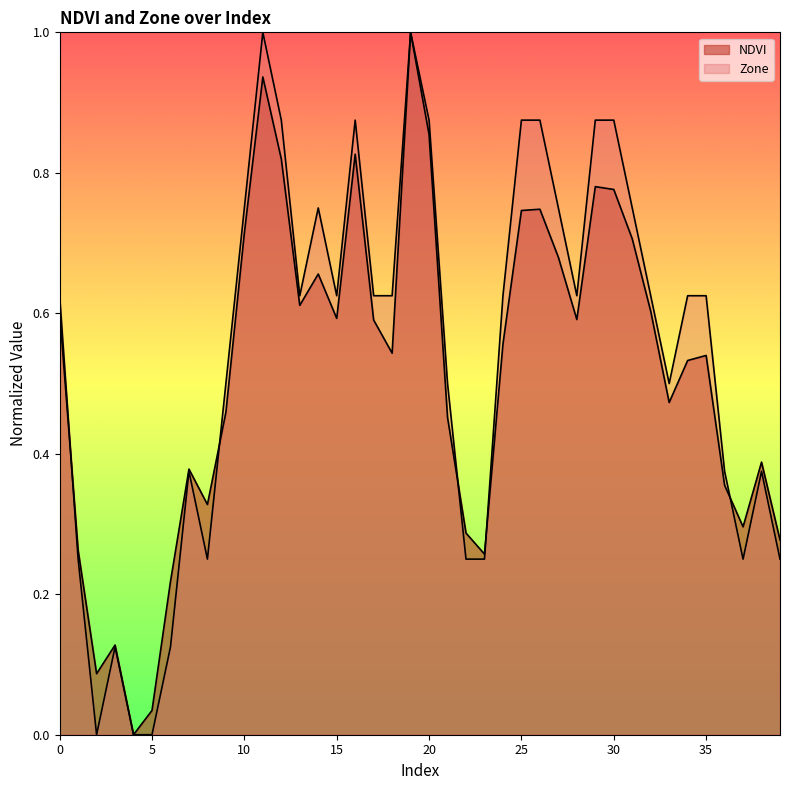

What are all the series names shown in the legend?

NDVI, Zone